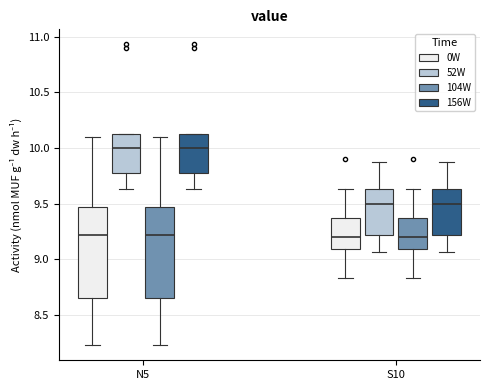

Where does the upper whisker of the box for N5 (104W) end on the y-axis? The values are not printed on the chart, so give them approximately, as read against the axis.

10.10